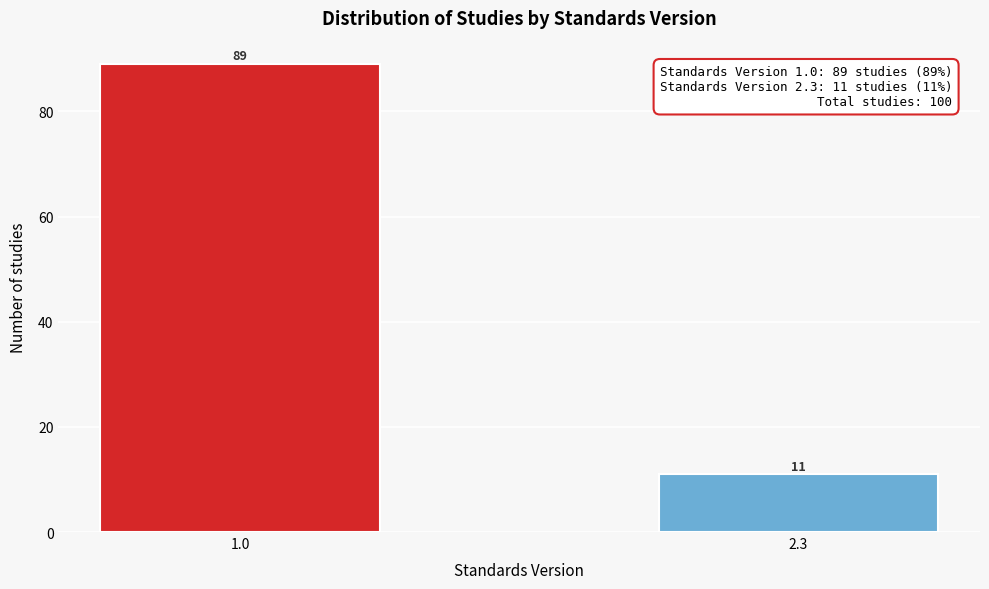

Reading left to right, list all the values displayed in this chart.

1.0=89	2.3=11